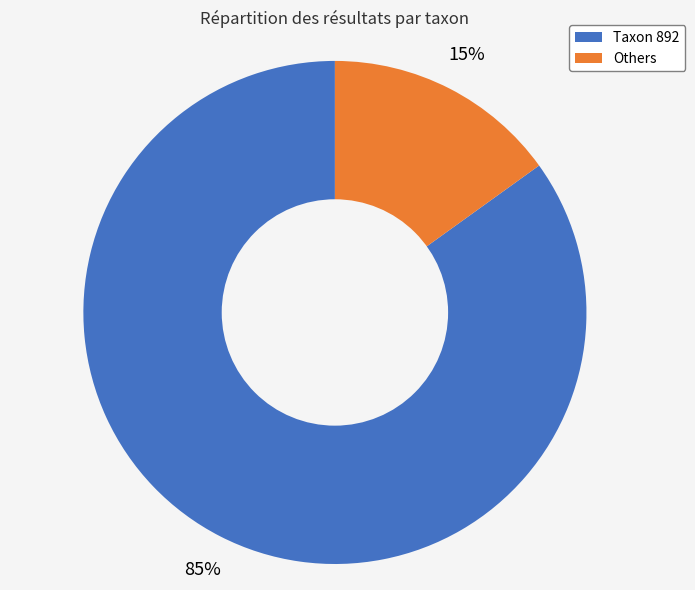

Is there any slice that represents more than half of the pie?

Yes